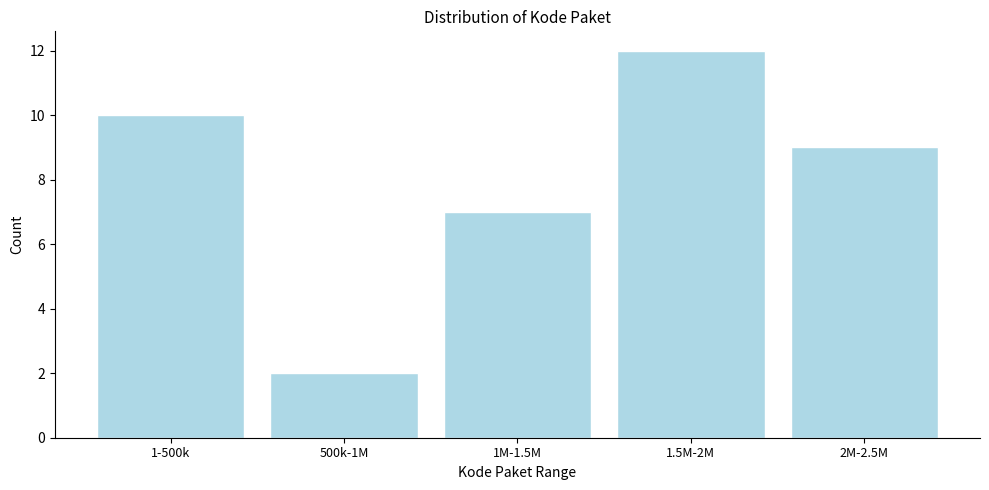

Reading left to right, transcribe all the data shown in this chart.

10	2	7	12	9